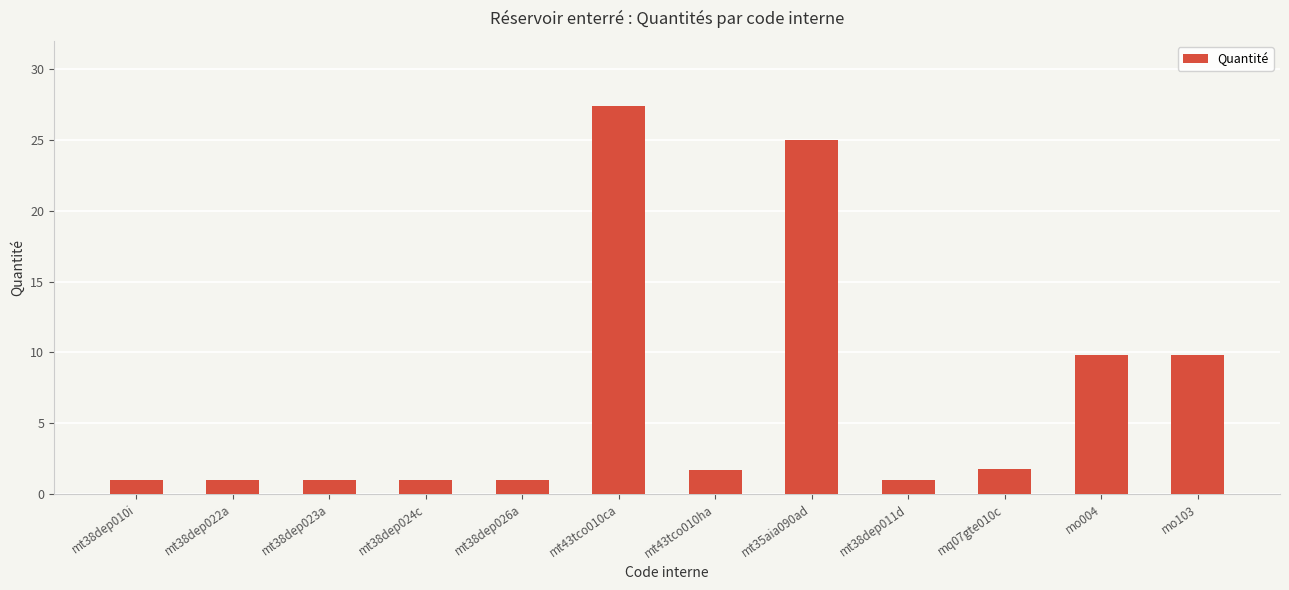

Which label corresponds to the largest value in the chart?

mt43tco010ca